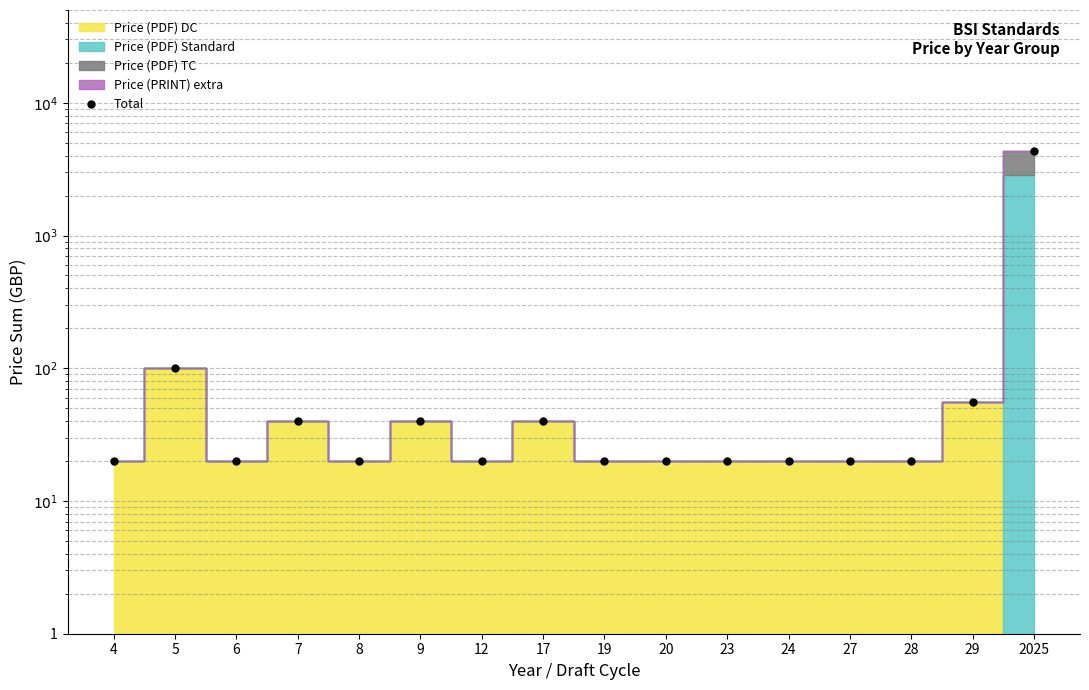

What is the sum of the values at 24 and 29?

76